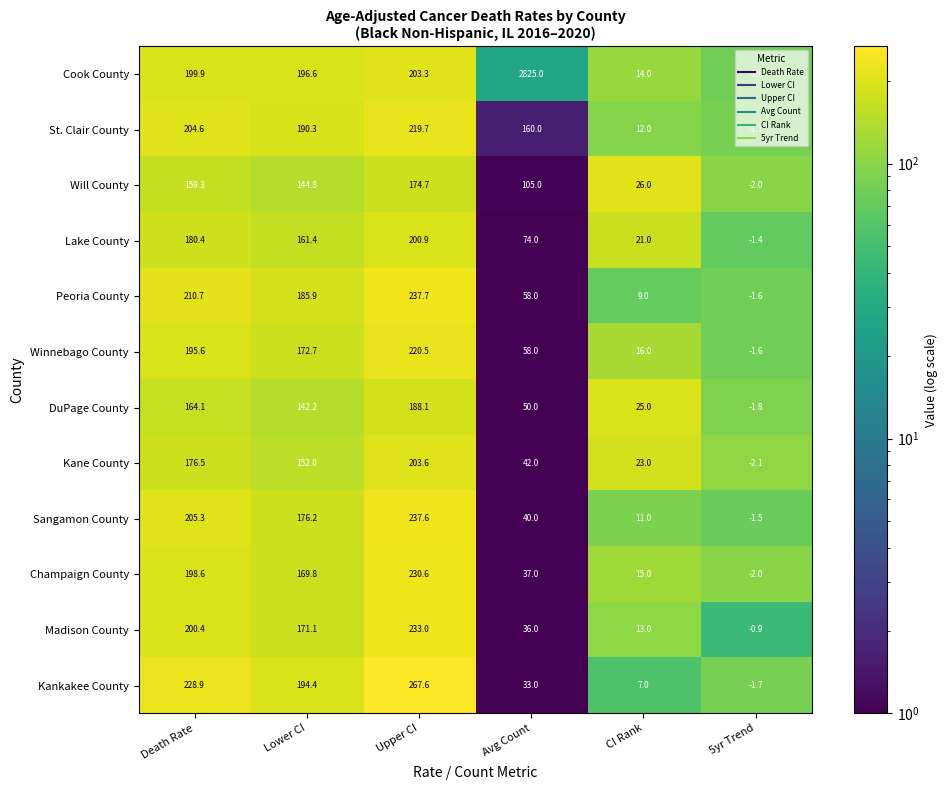

List the series in order of their peak value, lowest first.

Will County, DuPage County, Lake County, Kane County, St. Clair County, Winnebago County, Champaign County, Madison County, Sangamon County, Peoria County, Kankakee County, Cook County